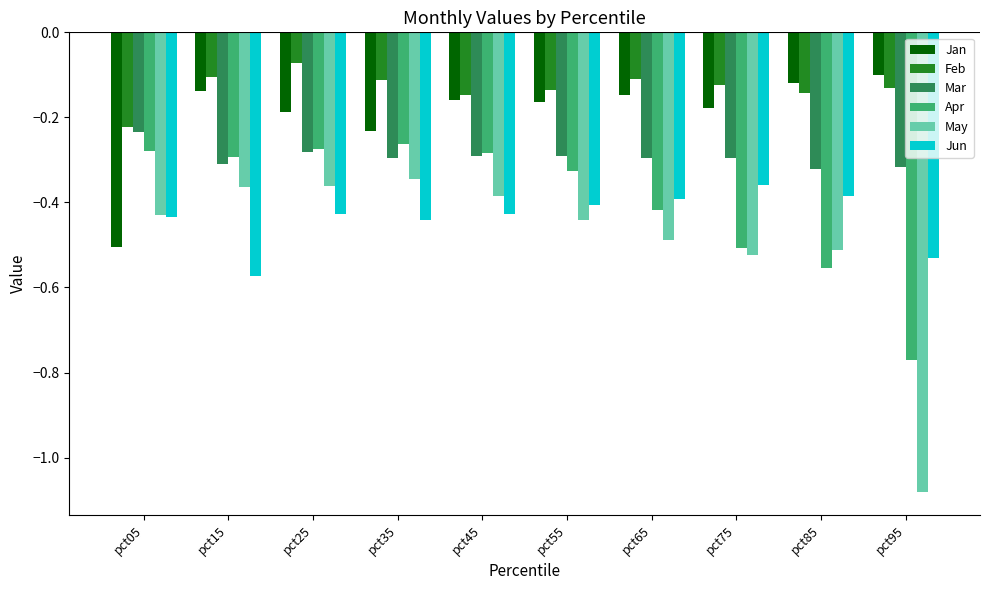

The Jun series shows -0.6 at pct25. True or false?

False